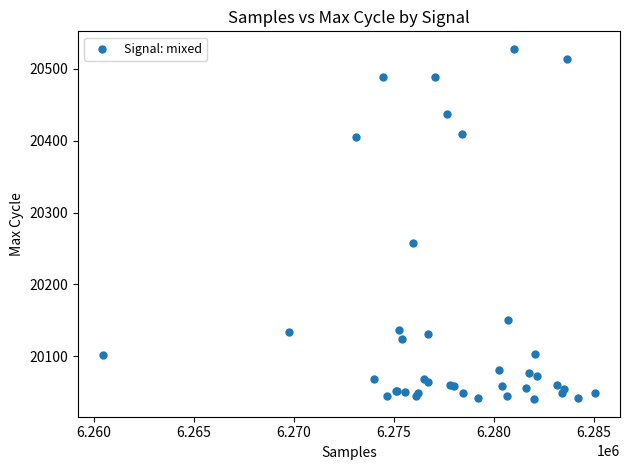

What Y value in the scatter plot is closest to 20284?

20257